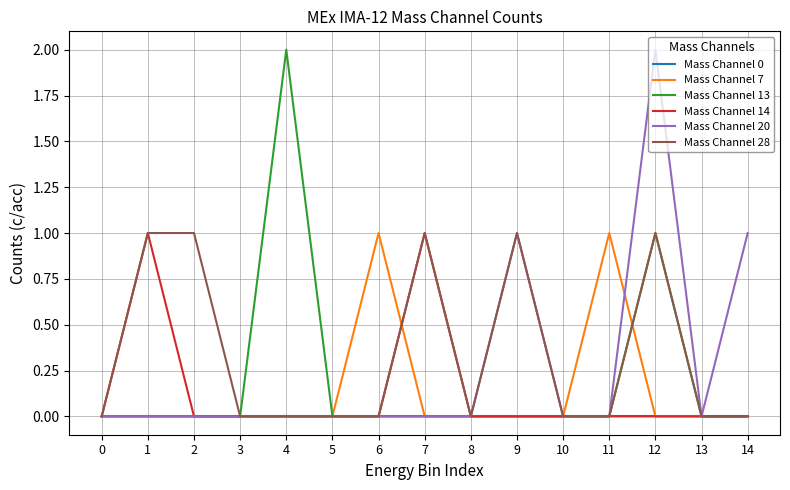

Is it true that Mass Channel 20 equals 0 at 0?

True